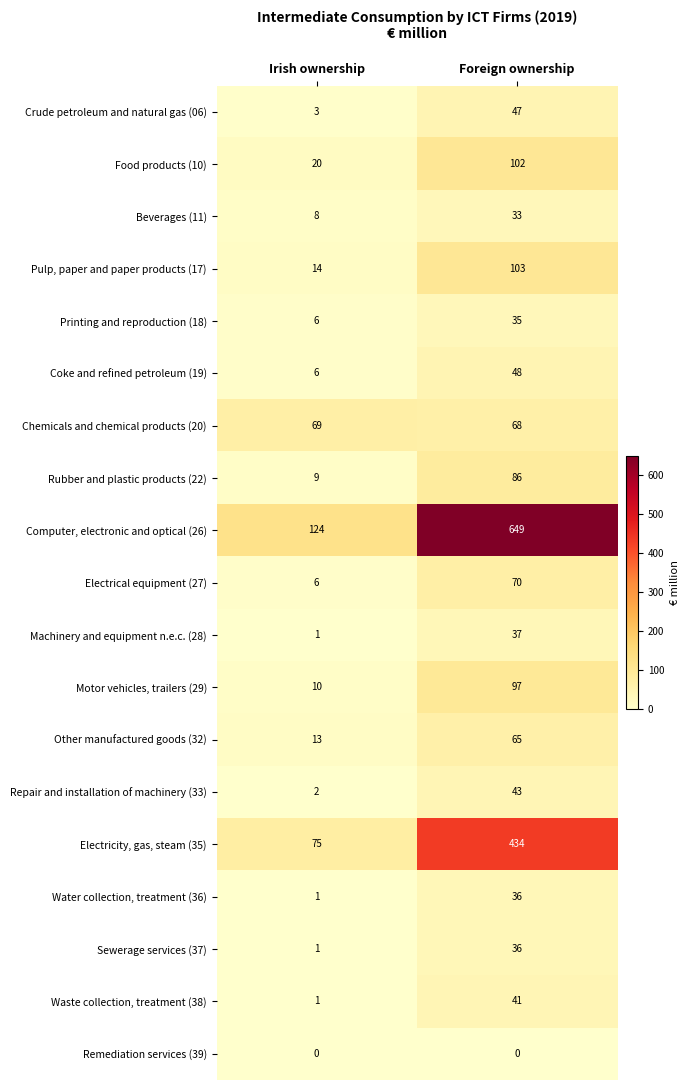

Which series changed the most between Irish ownership and Foreign ownership?

Computer, electronic and optical (26)